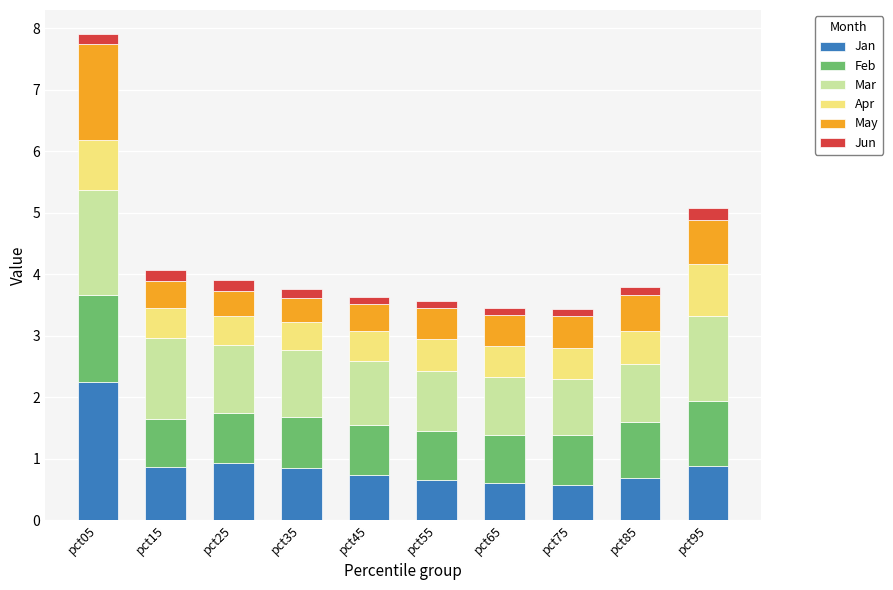

Which category has the highest value in the Jan series?

pct05